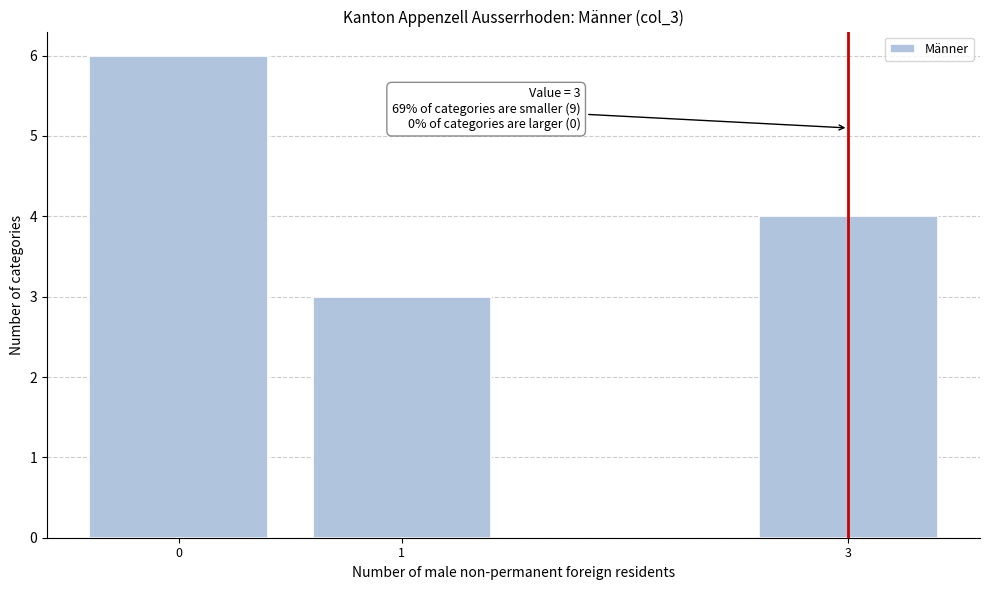

Reading right to left, extract all data points from this chart.

3=4	1=3	0=6